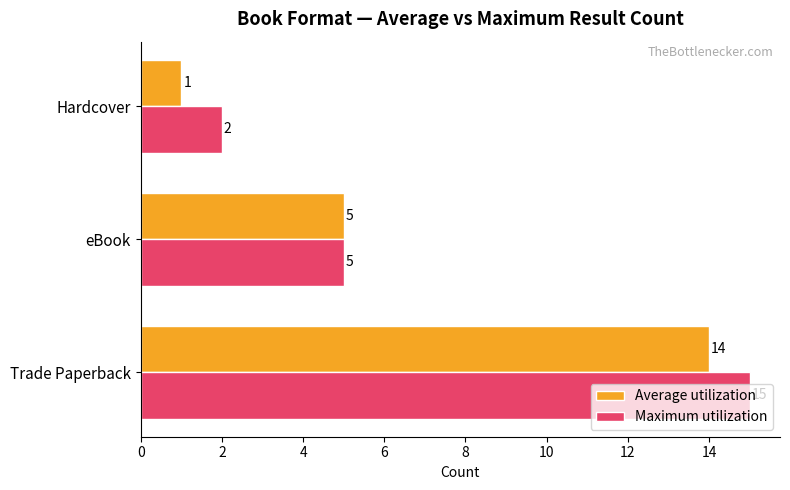

Between Trade Paperback and eBook, which series saw the biggest shift?

Maximum utilization